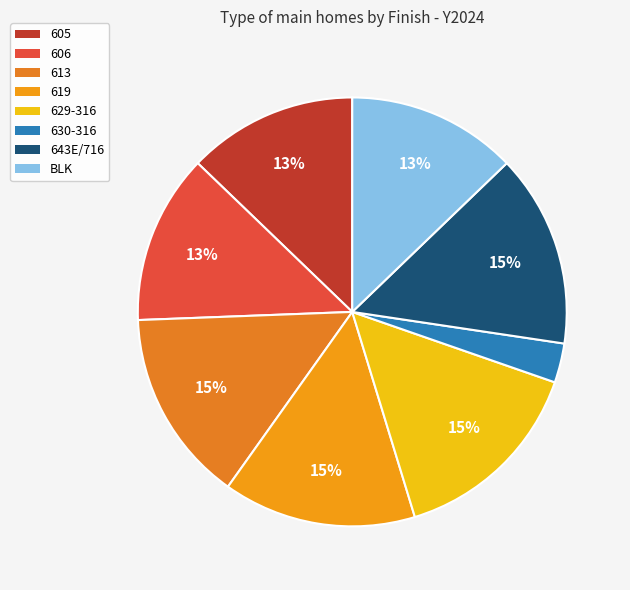

To the nearest percent, what percentage of the pie is 643E/716?

15%